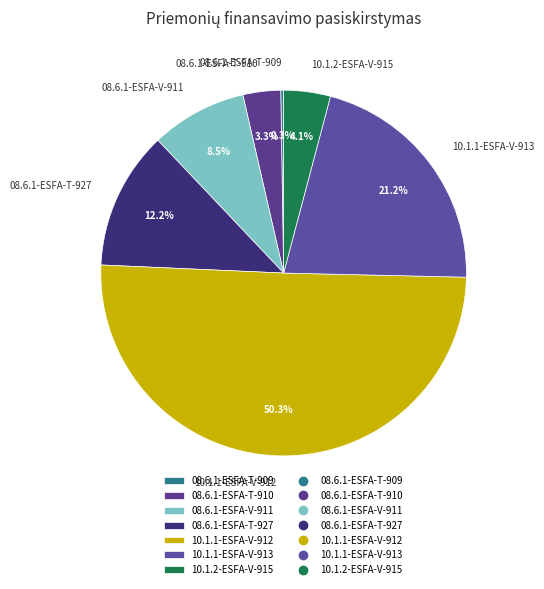

Which category accounts for the majority?

10.1.1-ESFA-V-912